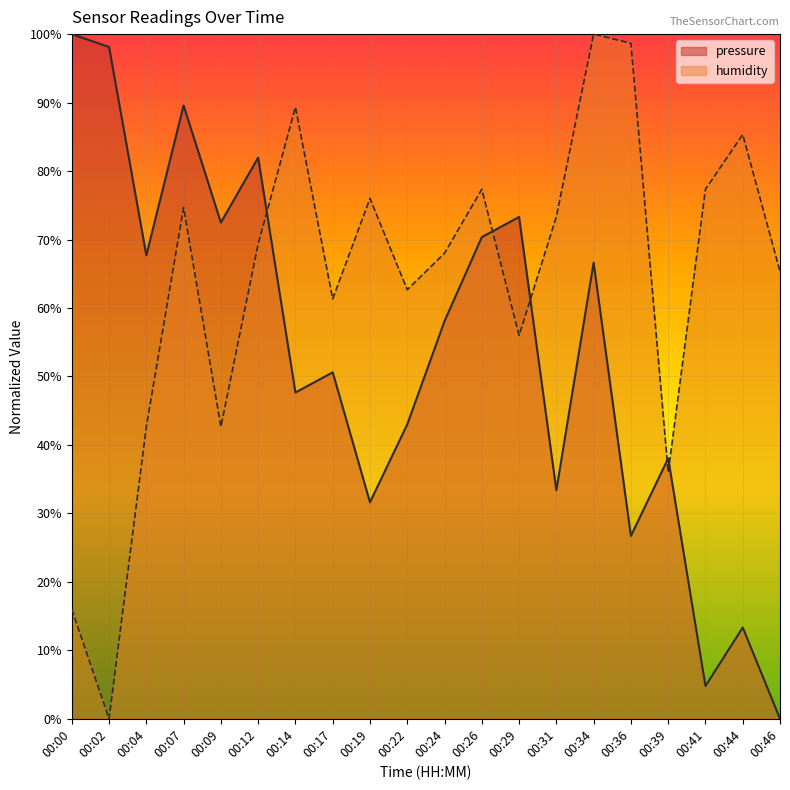

Is it true that humidity equals 31.2 at 00:24?

False